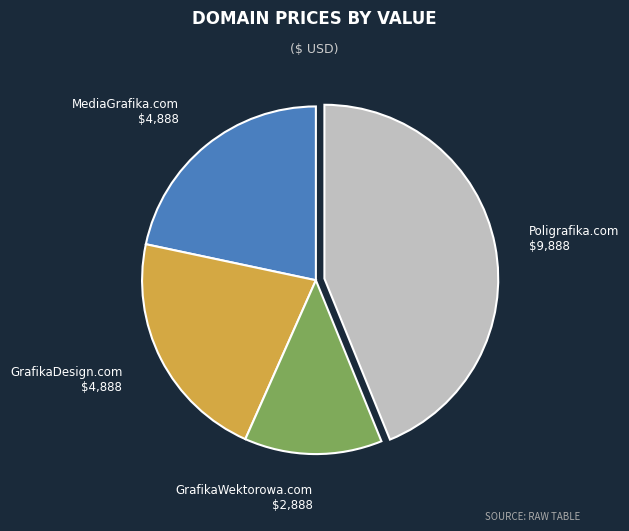

True or false: GrafikaWektorowa.com accounts for 6% of the total.

False